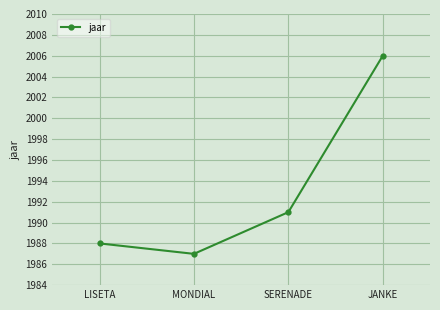

List the labels in order of value, largest first.

JANKE, SERENADE, LISETA, MONDIAL